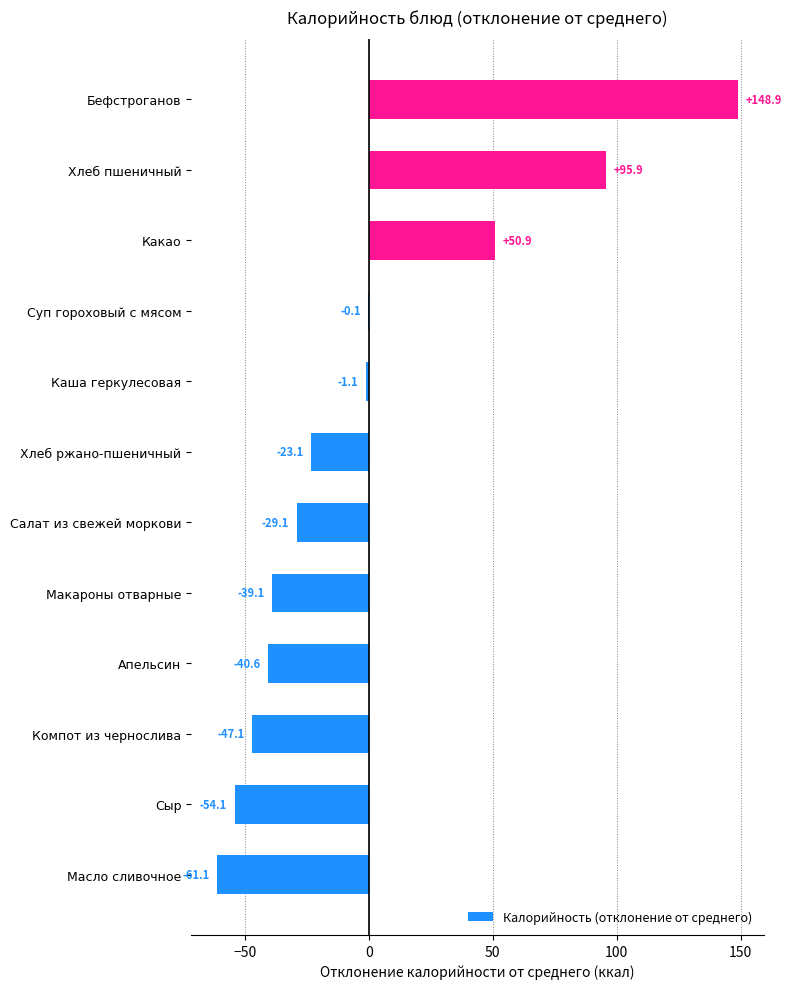

Reading bottom to top, extract all data points from this chart.

Масло сливочное=-61.1	Сыр=-54.1	Компот из чернослива=-47.1	Апельсин=-40.6	Макароны отварные=-39.1	Салат из свежей моркови=-29.1	Хлеб ржано-пшеничный=-23.1	Каша геркулесовая=-1.1	Суп гороховый с мясом=-0.1	Какао=50.9	Хлеб пшеничный=95.9	Бефстроганов=148.9